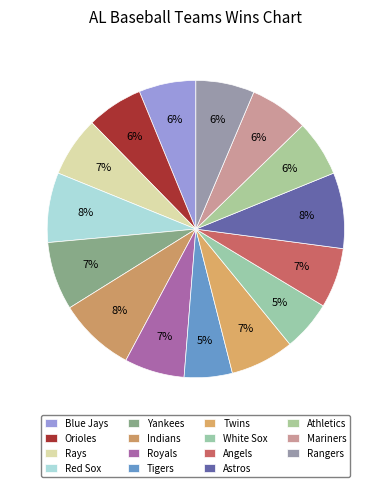

Which category has the biggest portion of the pie?

Indians